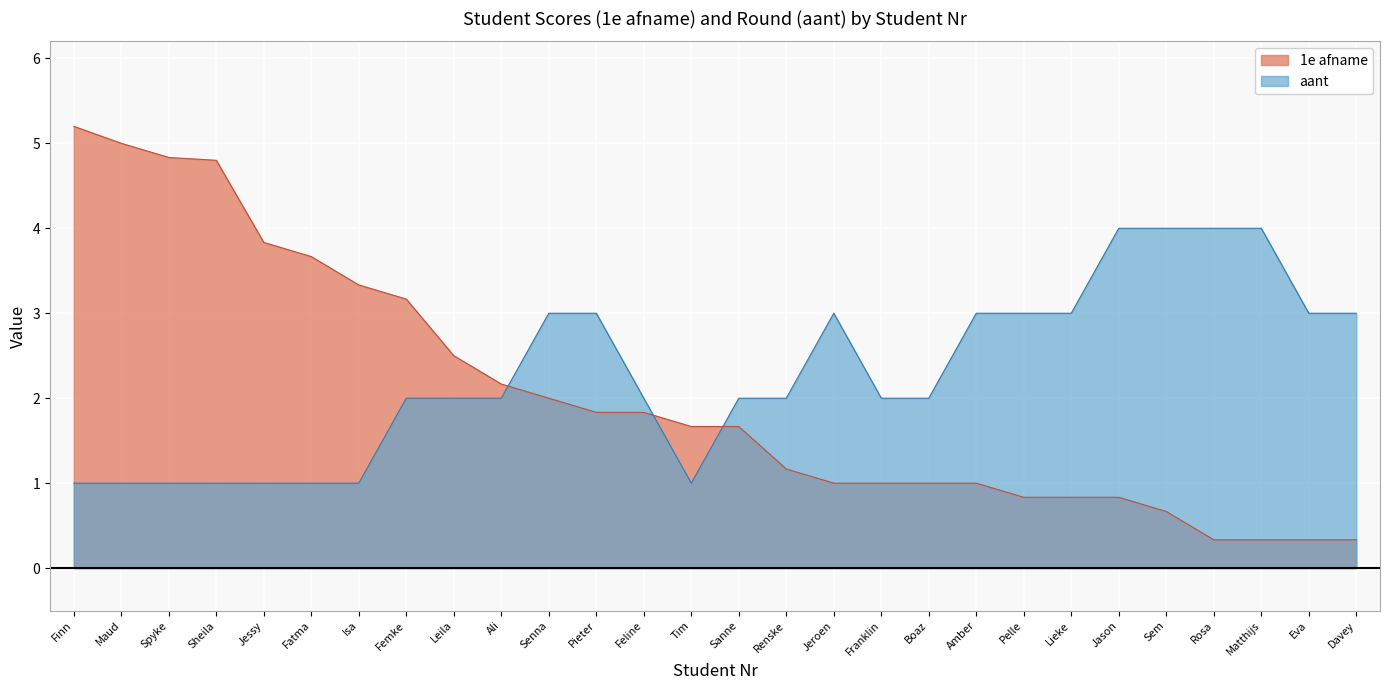

How many lines are shown in the chart?

2